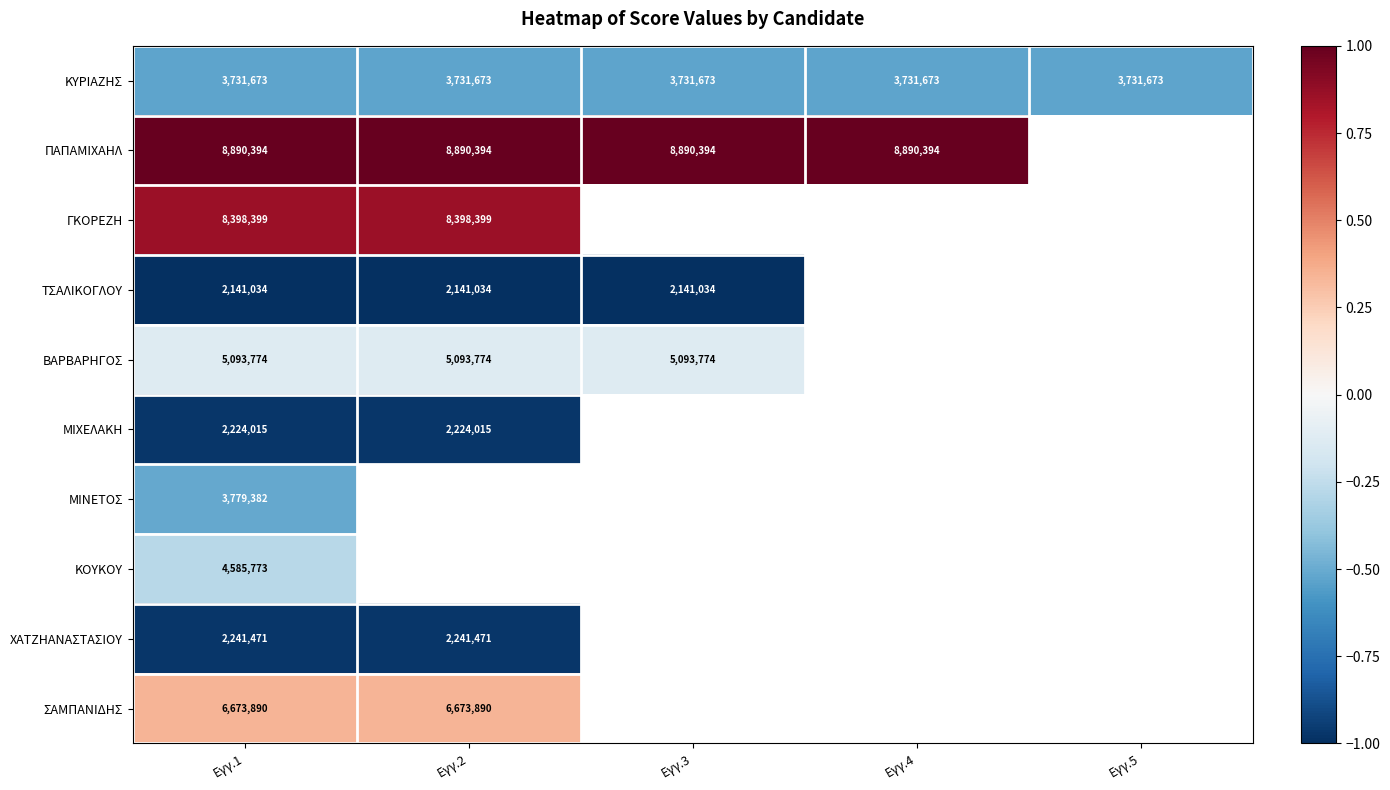

The ΠΑΠΑΜΙΧΑΗΛ series shows 0.5 at Εγγ.4. True or false?

False